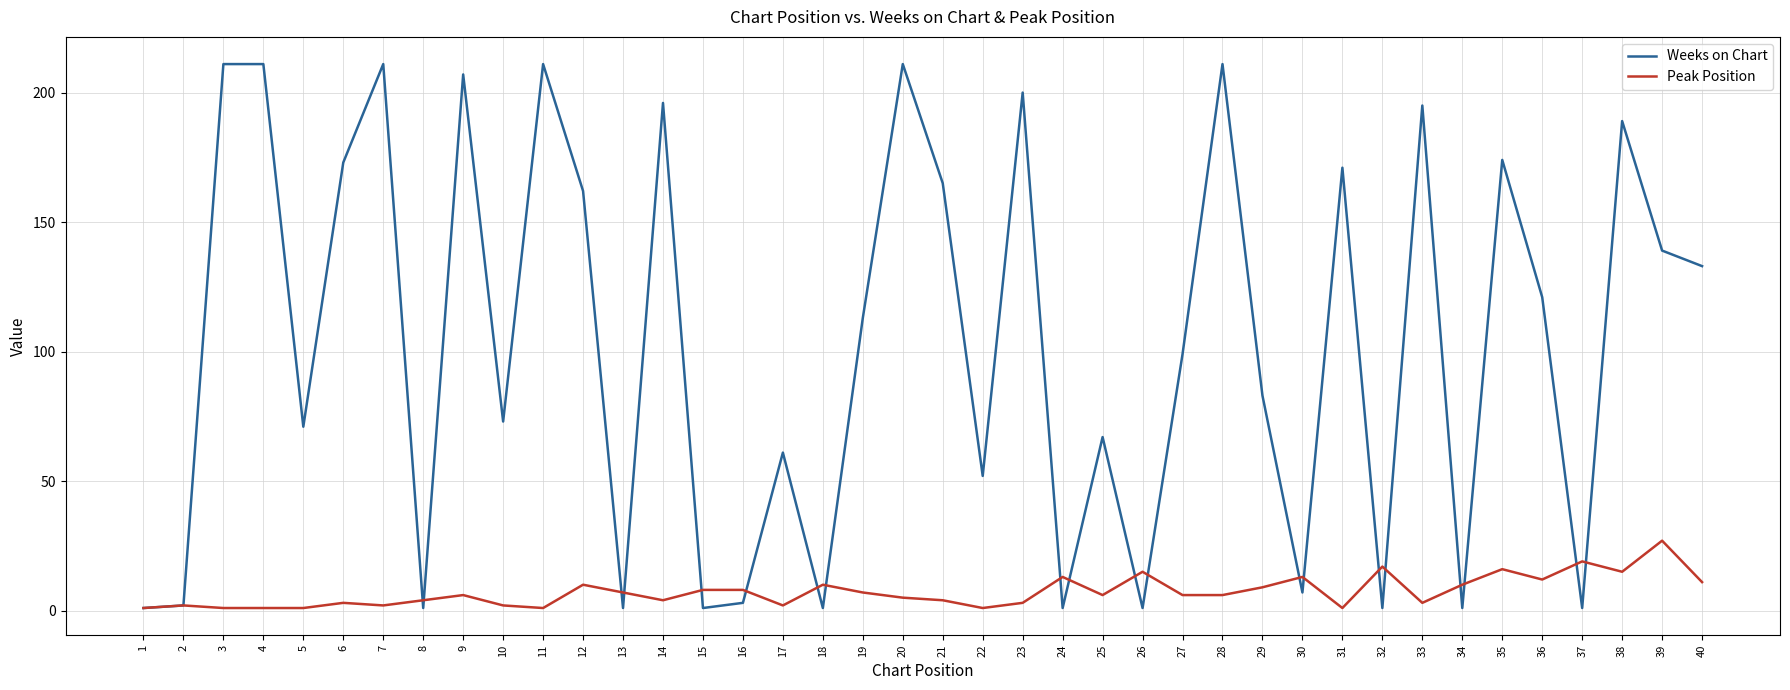

Between 22 and 23, which series saw the biggest shift?

Weeks on Chart